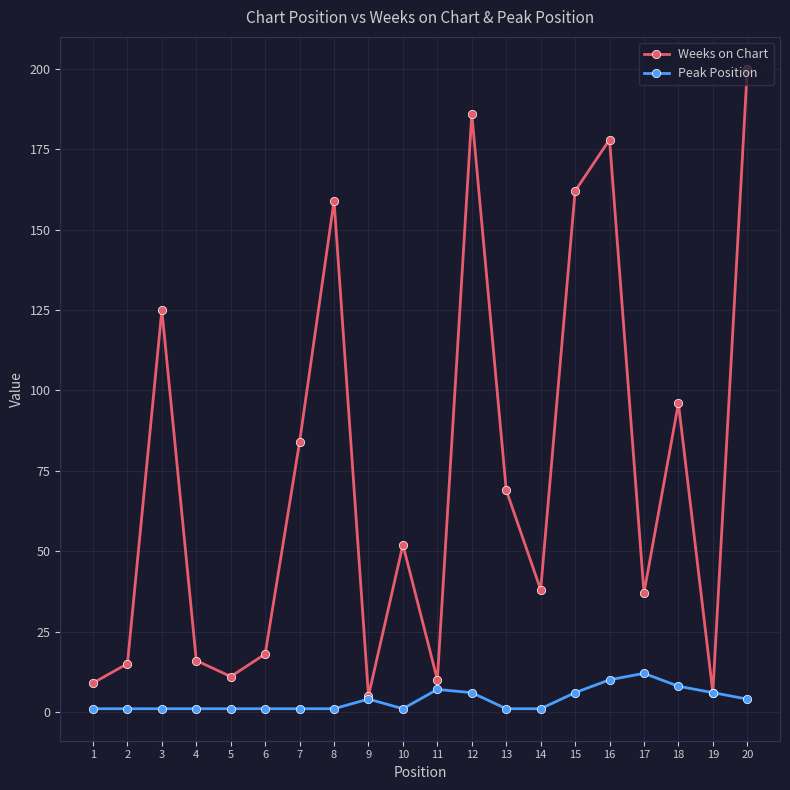

How many interior local peaks does the Weeks on Chart series have?

6